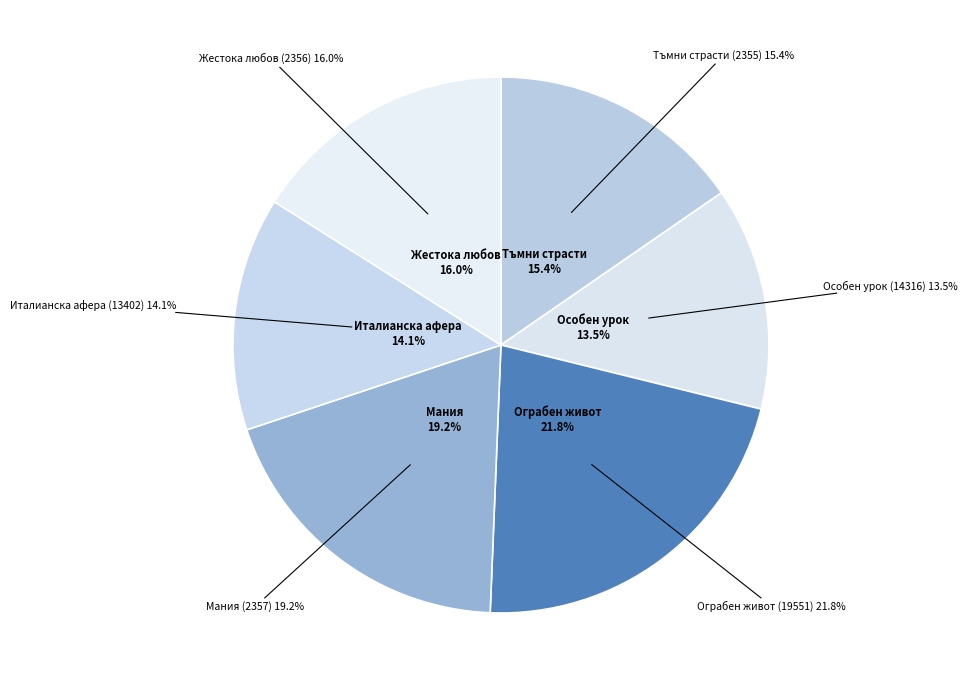

Rank the categories by value from highest to lowest.

Ограбен живот (19551), Мания (2357), Жестока любов (2356), Тъмни страсти (2355), Италианска афера (13402), Особен урок (14316)